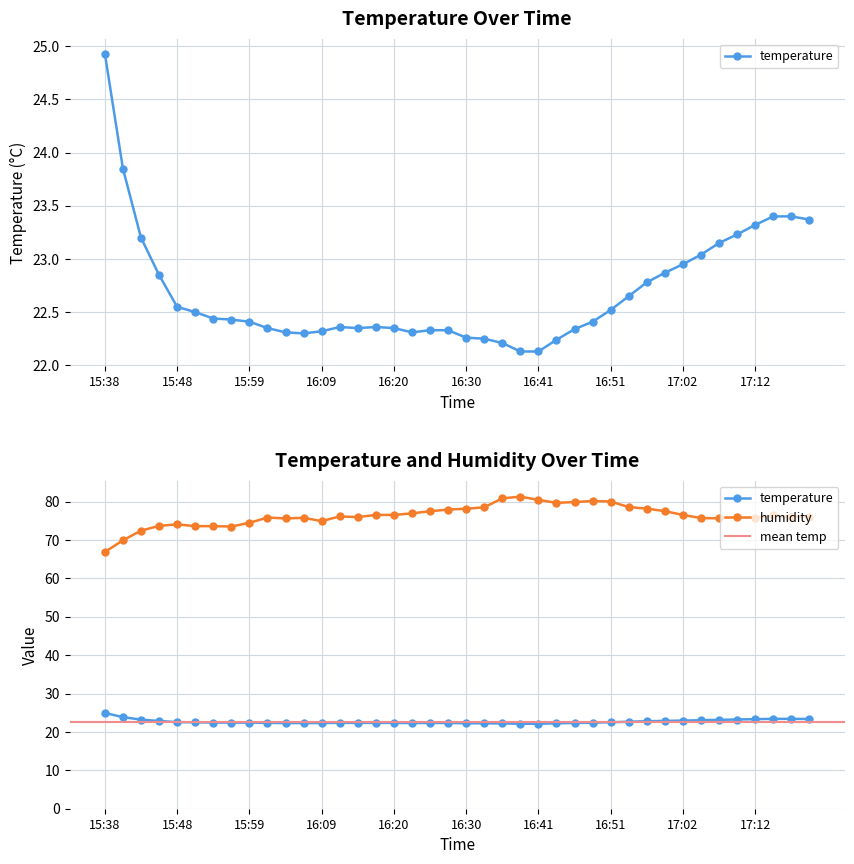

List the series in order of their overall mean, lowest first.

temperature, humidity